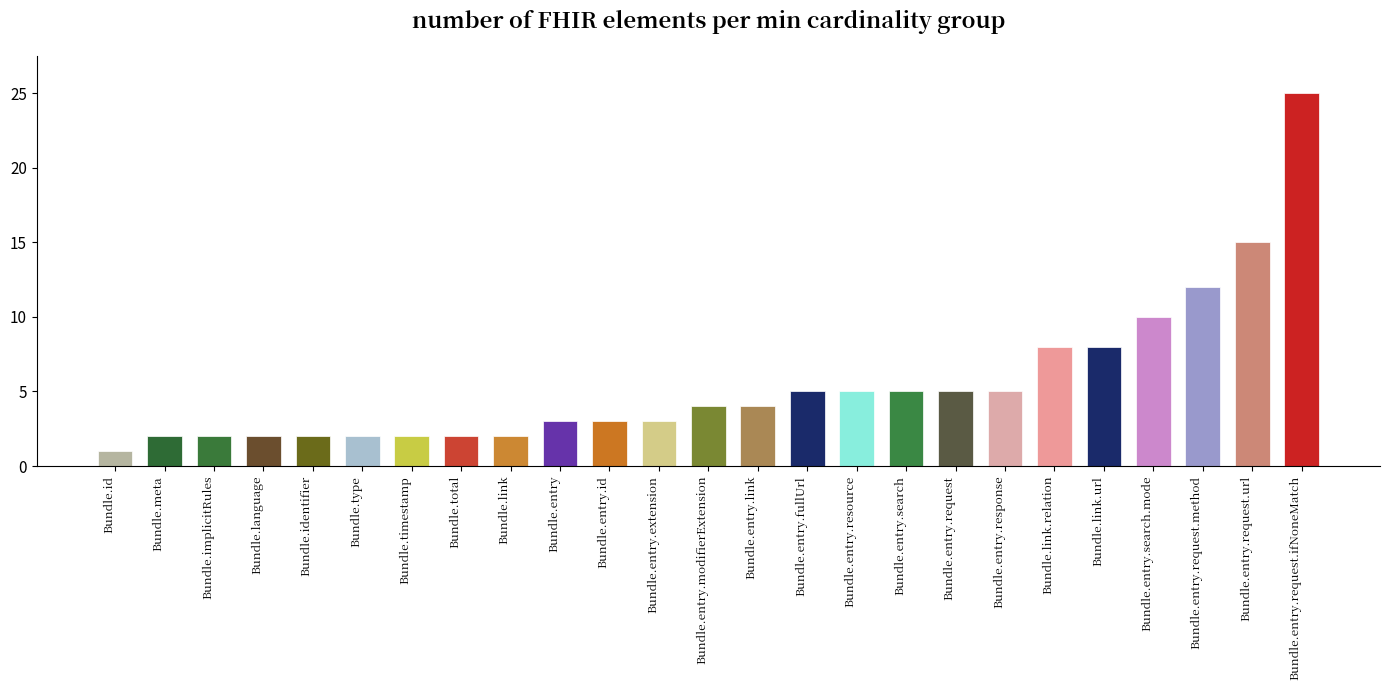

What is the difference between the second highest and second lowest values?

13